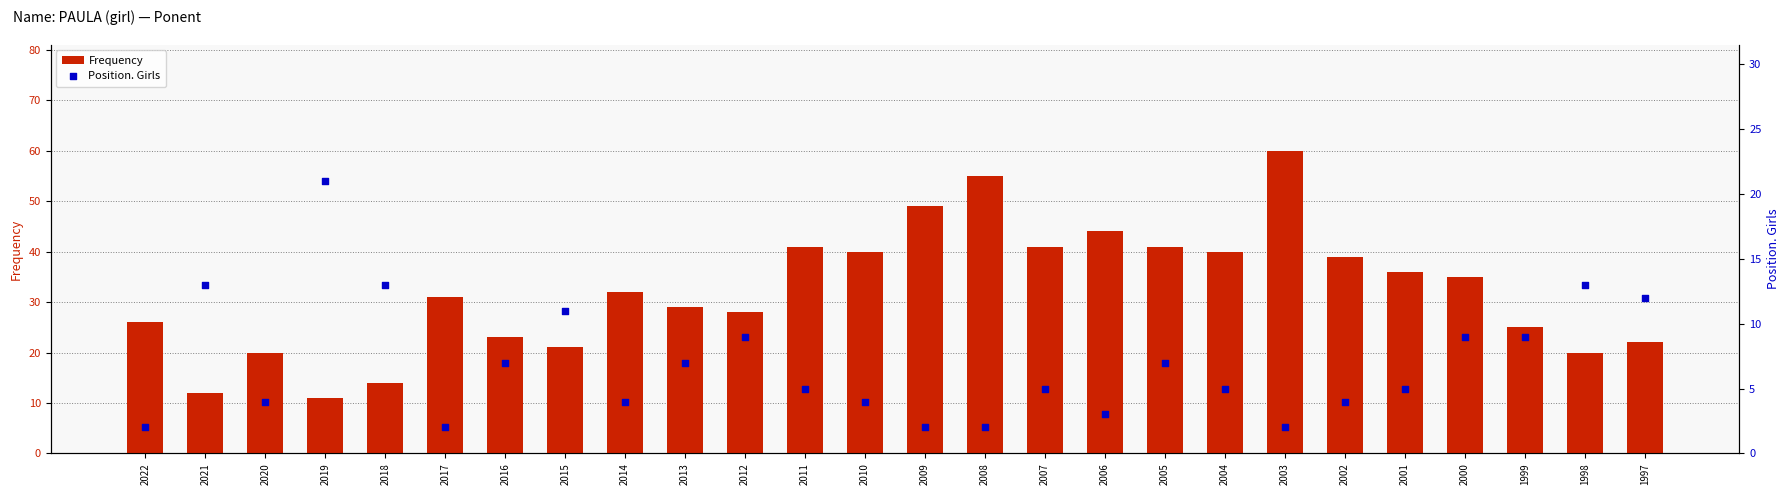

Which series contains the lowest Y value?

Position. Girls